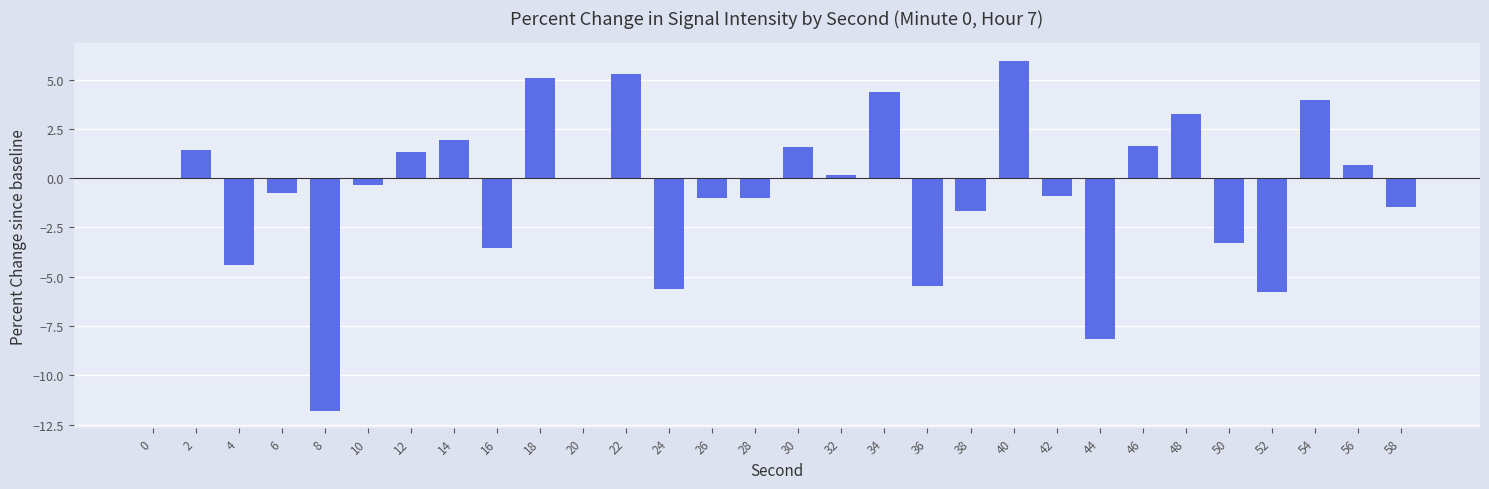

Which has a higher value, 14 or 24?

14